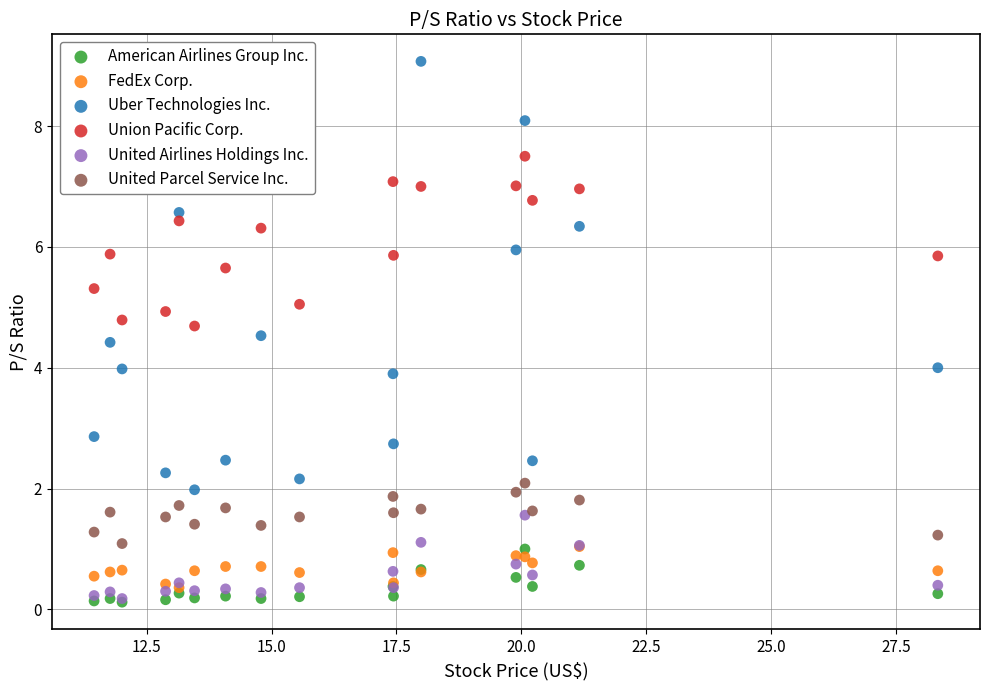

Which series has the widest spread of Y values?

Uber Technologies Inc.